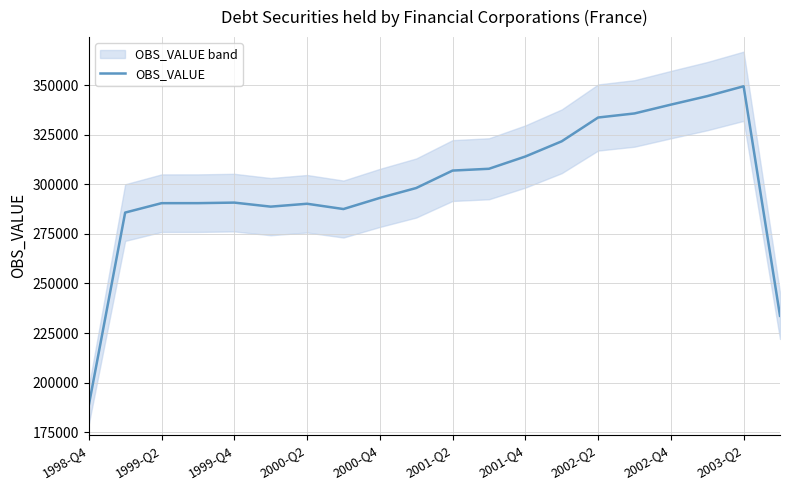

How many points are lower than both their immediate neighbors (excluding endpoints)?

2